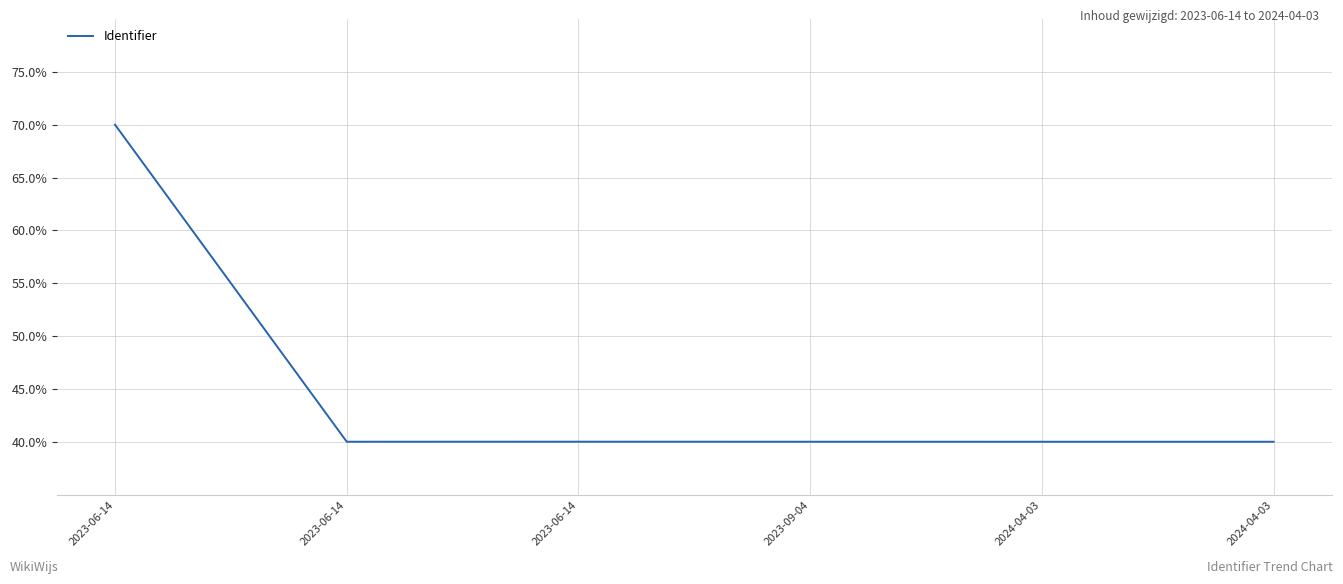

Count the number of categories in the chart.

6